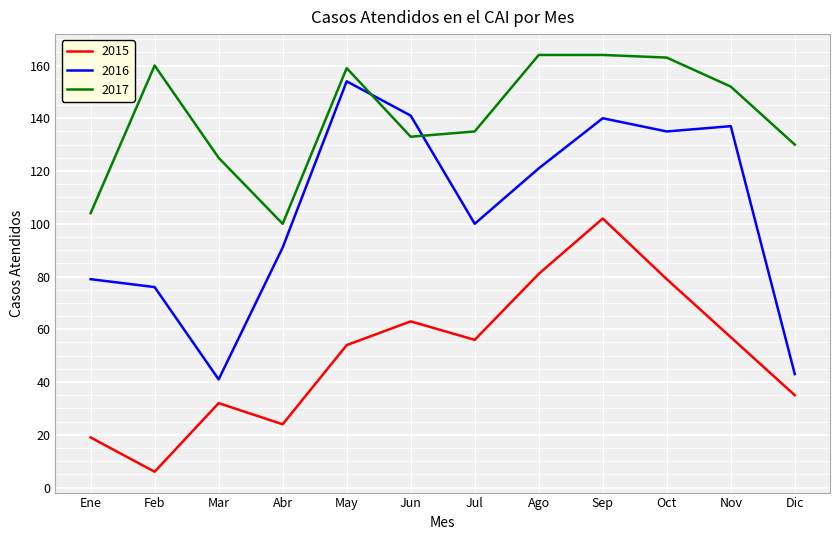

At which category does 2015 reach its first local peak?

Mar